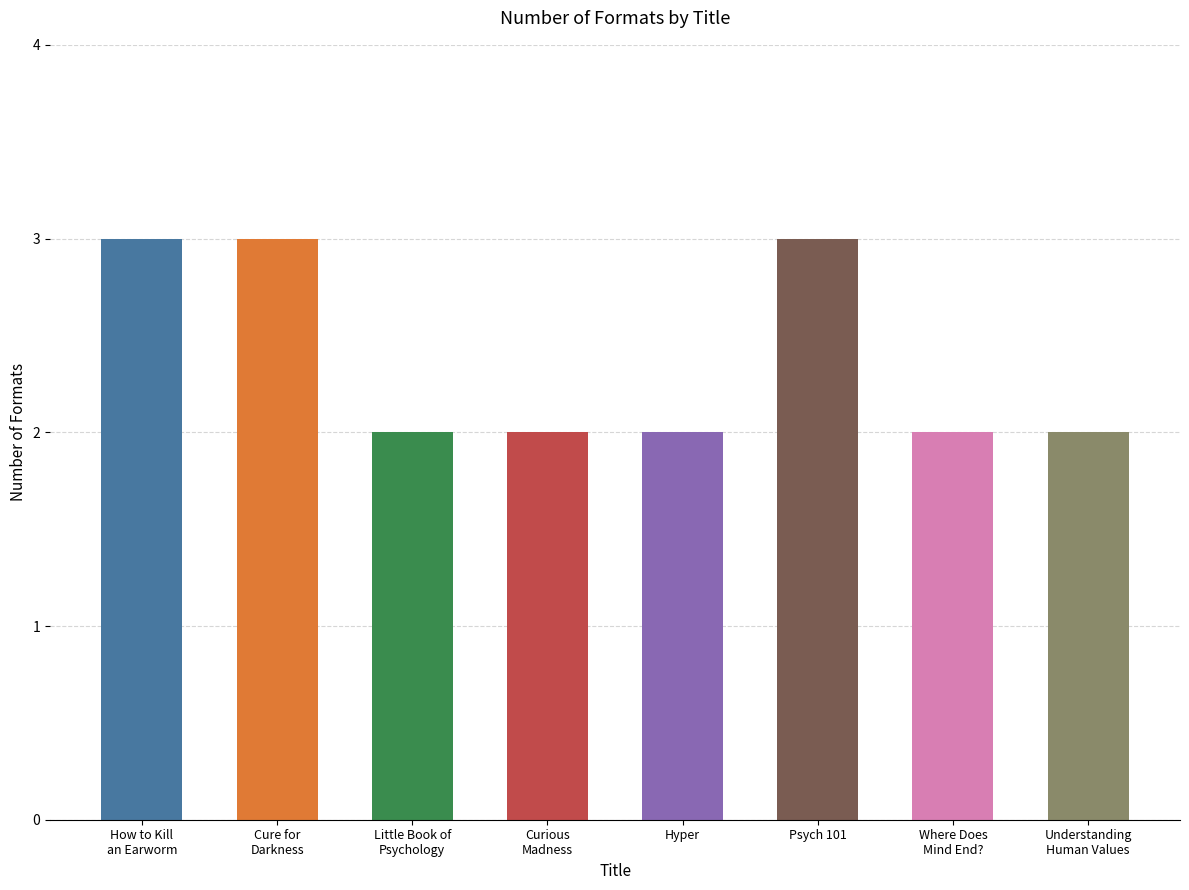

What is the average value?

2